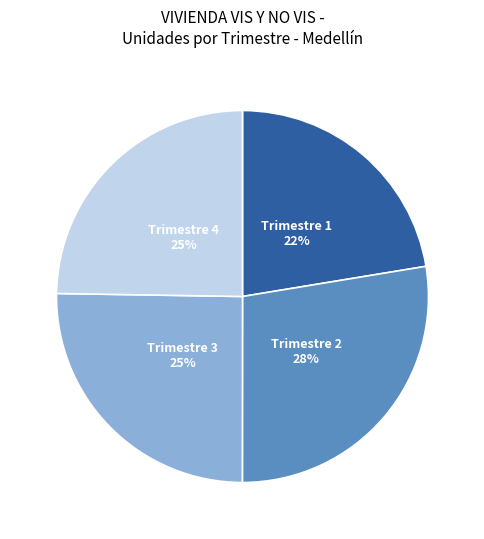

Count the number of slices in the pie.

4